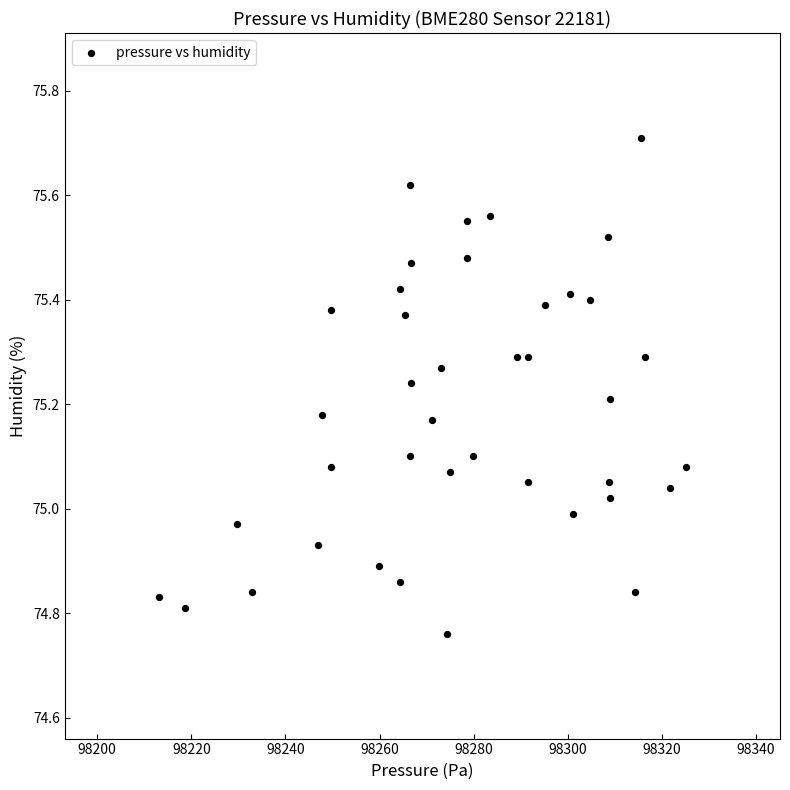

What is the range of X values (max minus min)?

112.0